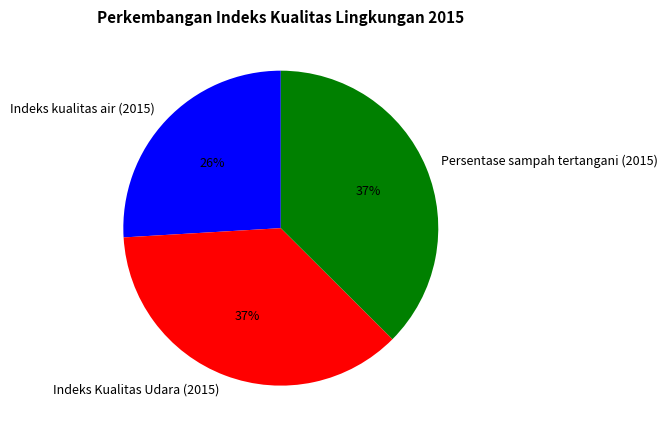

Is the sum of Indeks Kualitas Udara (2015) and Indeks kualitas air (2015) greater than half?

Yes